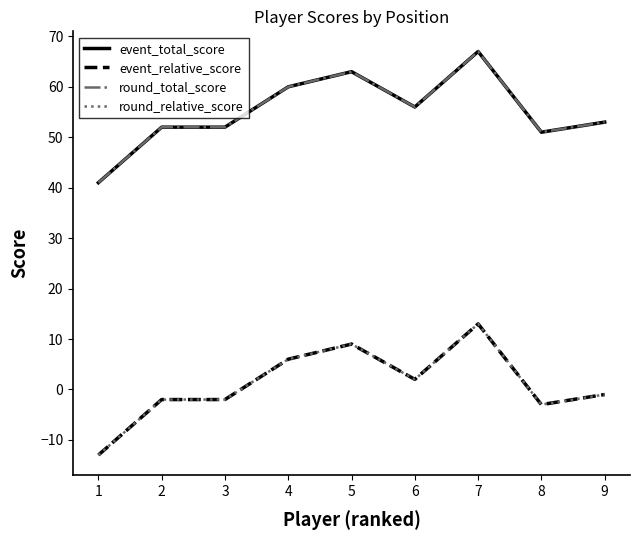

What is the highest value of the event_relative_score series?

13